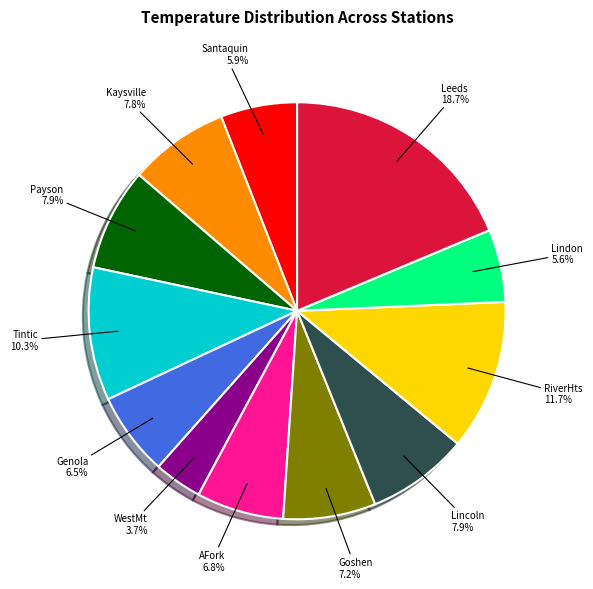

Is there any slice that represents more than half of the pie?

No